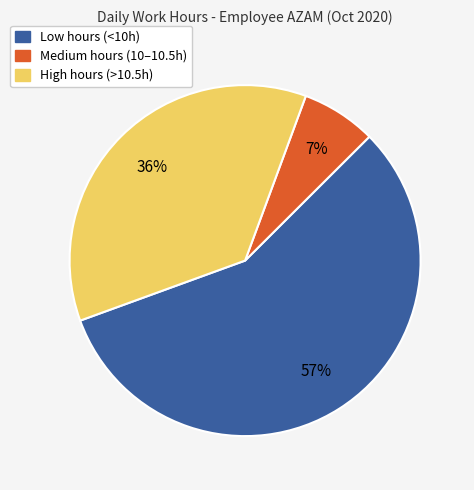

To the nearest percent, what is the average slice percentage?

33%